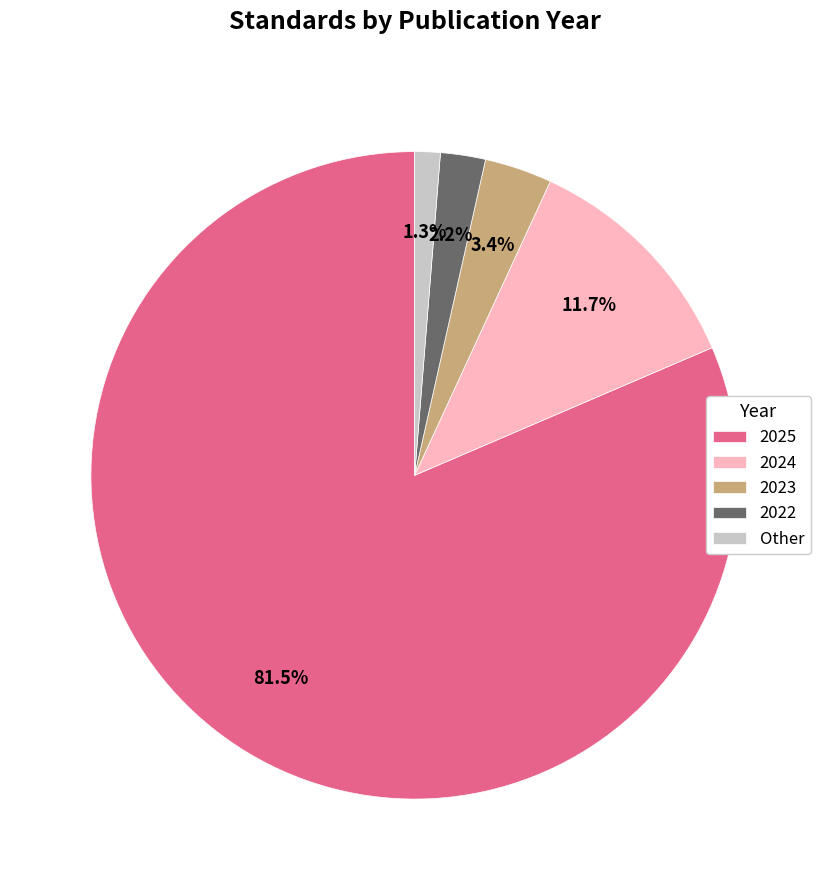

What is the largest slice in the pie chart?

2025